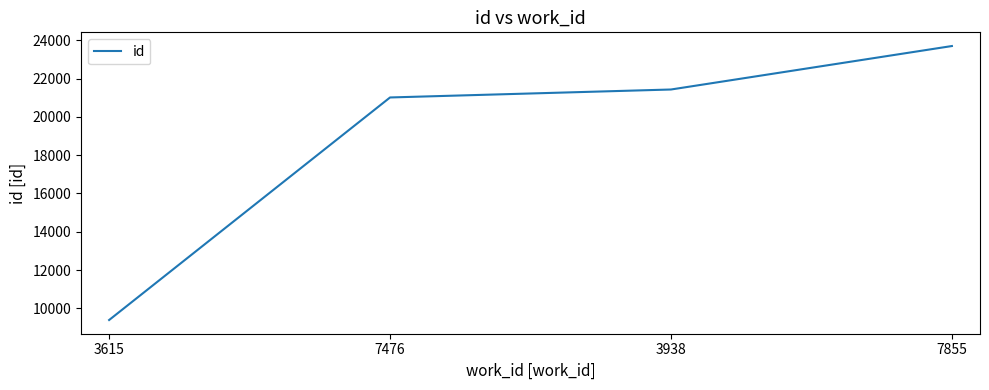

Reading right to left, extract all data points from this chart.

23703	21432	21016	9388